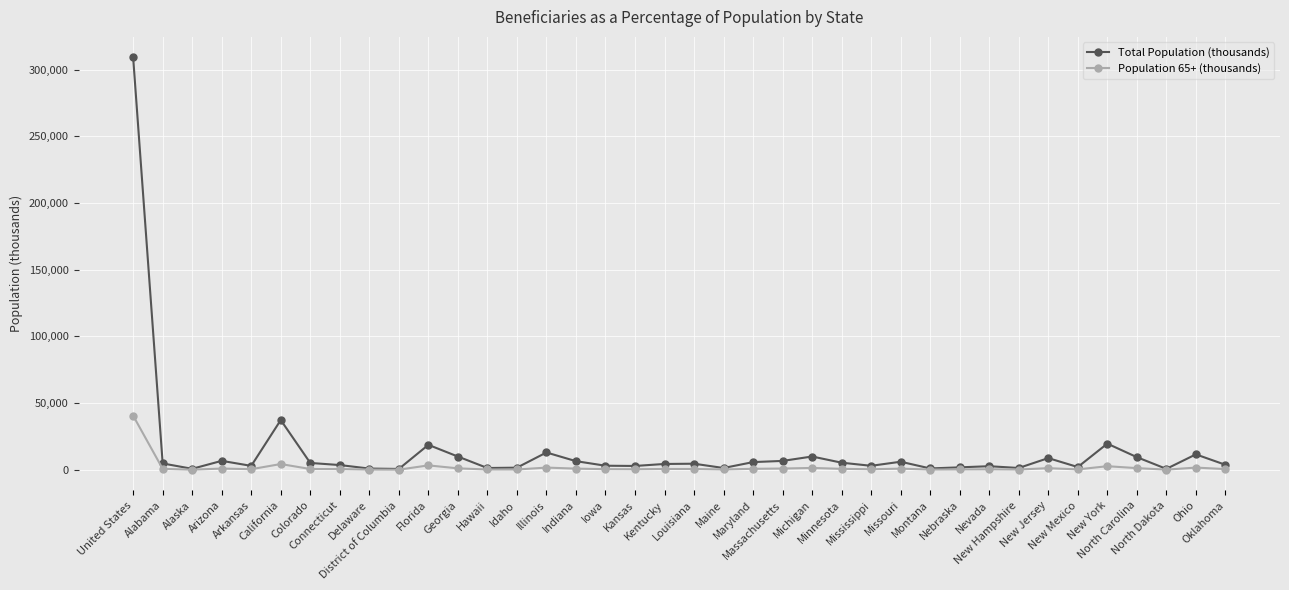

What is the label of the 28th point from the right?

Florida